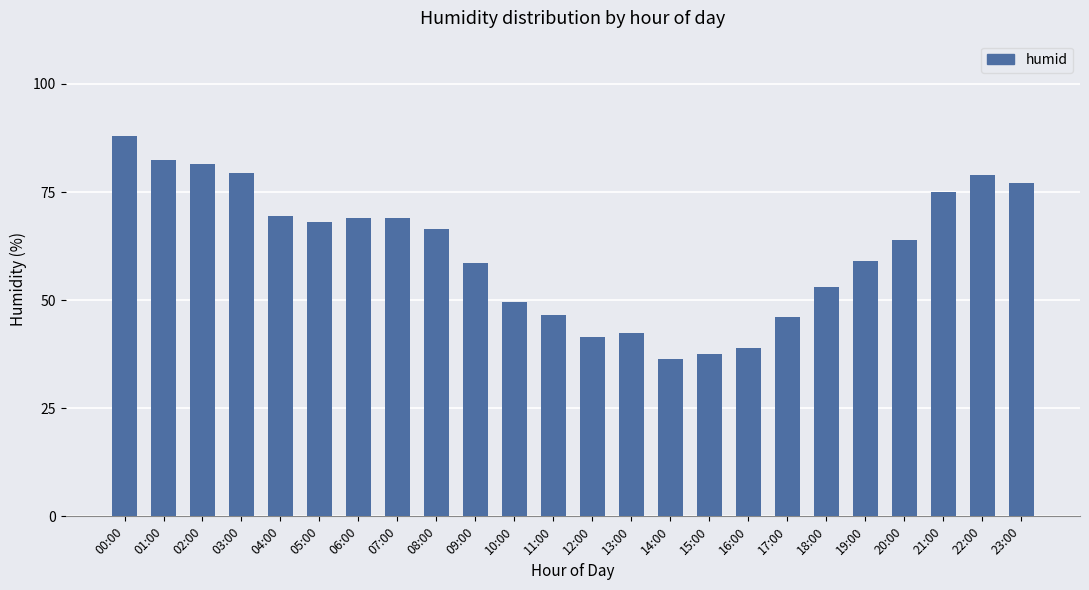

Does the chart contain any negative values?

No